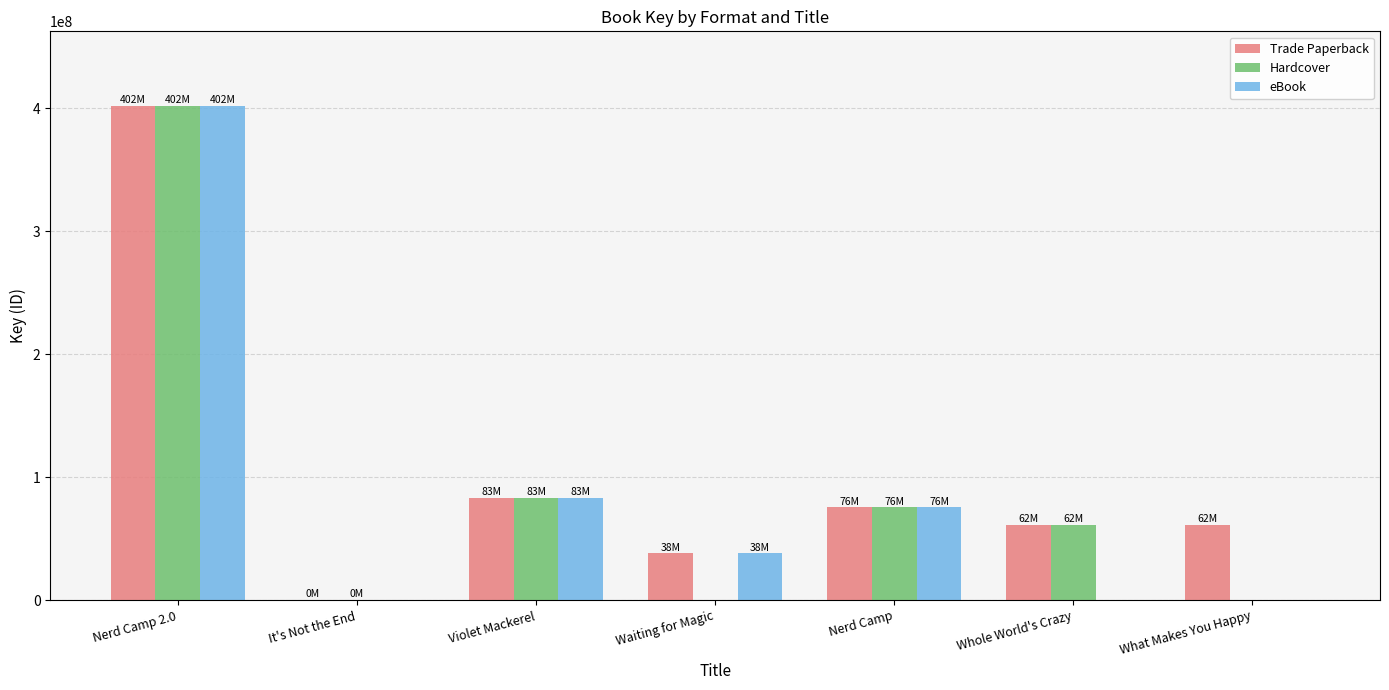

Between Violet Mackerel and Waiting for Magic, which series saw the biggest shift?

Hardcover